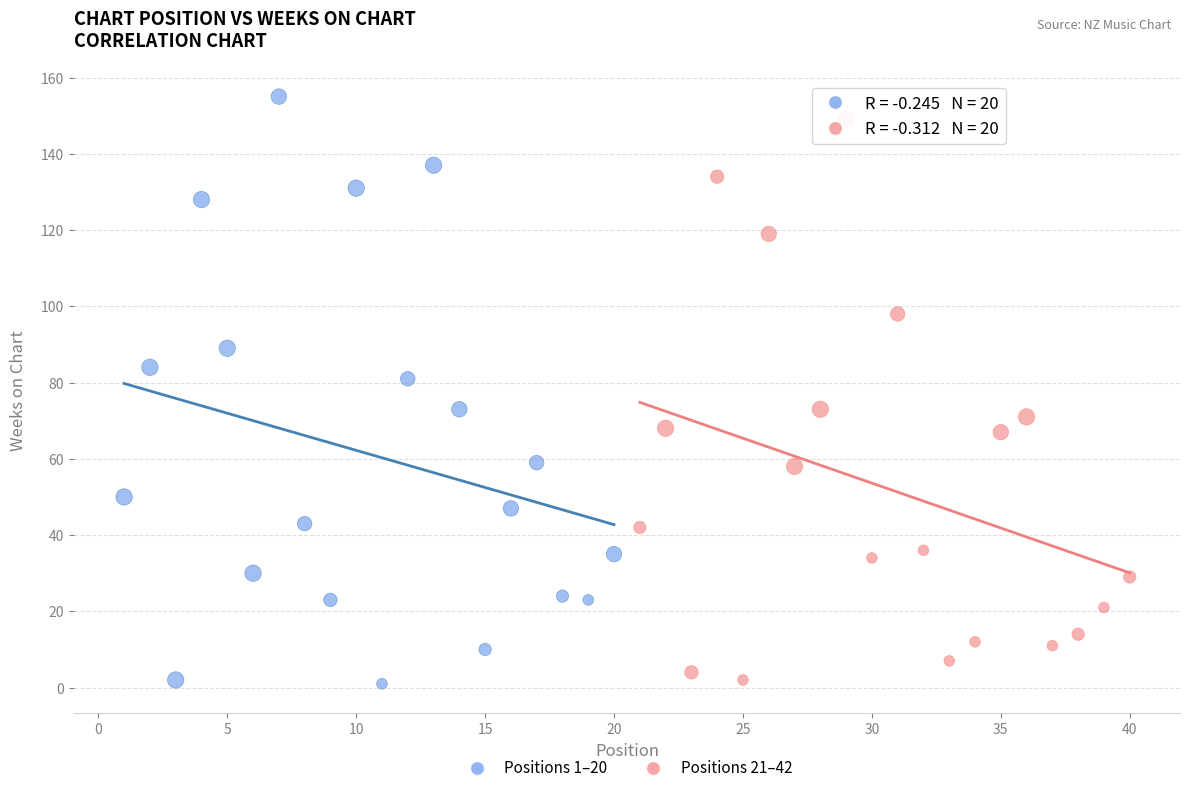

Which series contains the highest Y value?

Positions 1–20